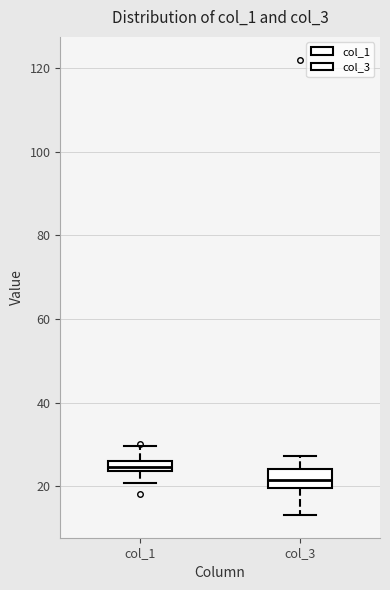

Which box is the tallest, from its lower edge to its upper edge?

col_3